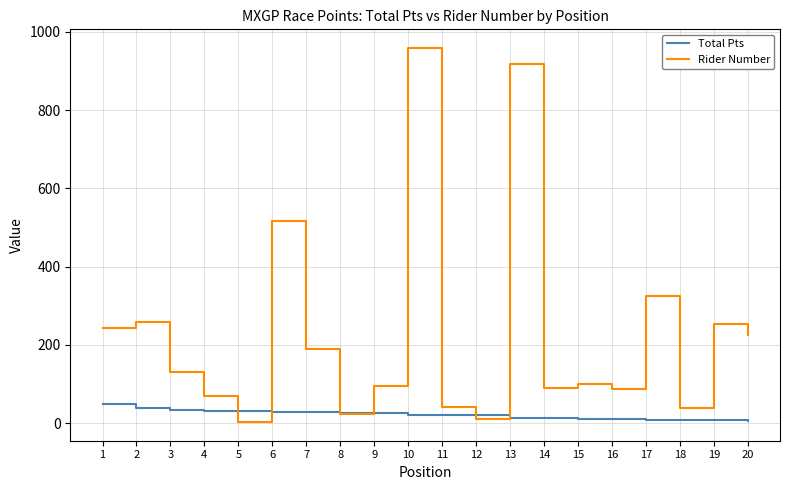

At which category does Rider Number reach its first local peak?

2